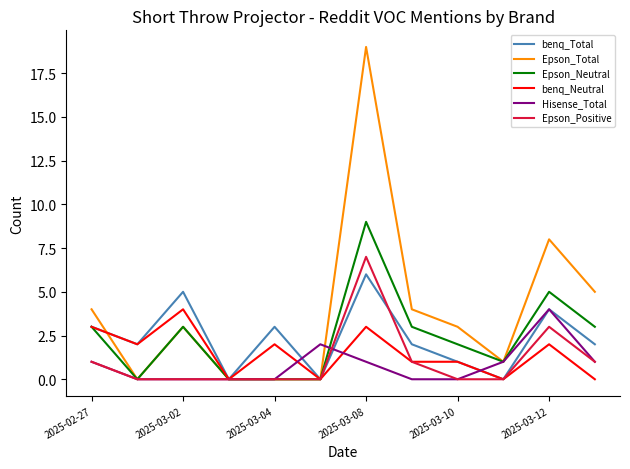

Which series has the largest total across all categories?

Epson_Total